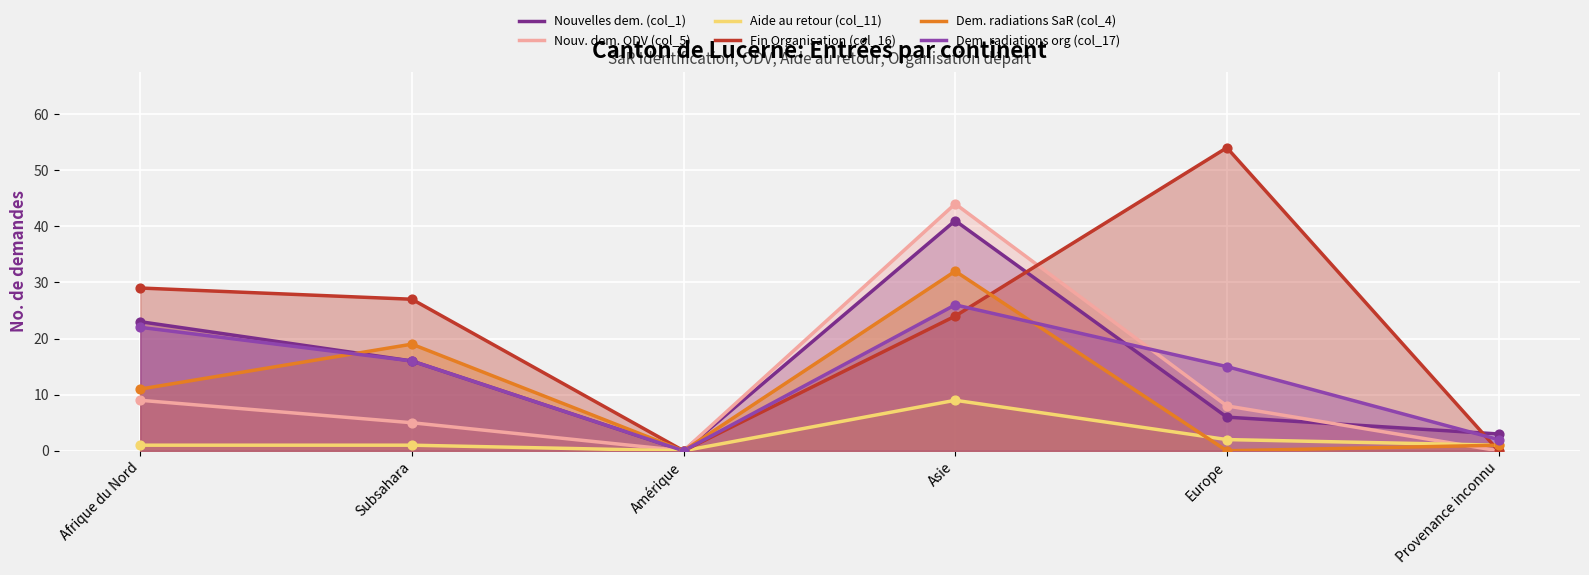

What are all the series names shown in the legend?

Nouvelles dem. (col_1), Nouv. dem. ODV (col_5), Aide au retour (col_11), Fin Organisation (col_16), Dem. radiations SaR (col_4), Dem. radiations org (col_17)